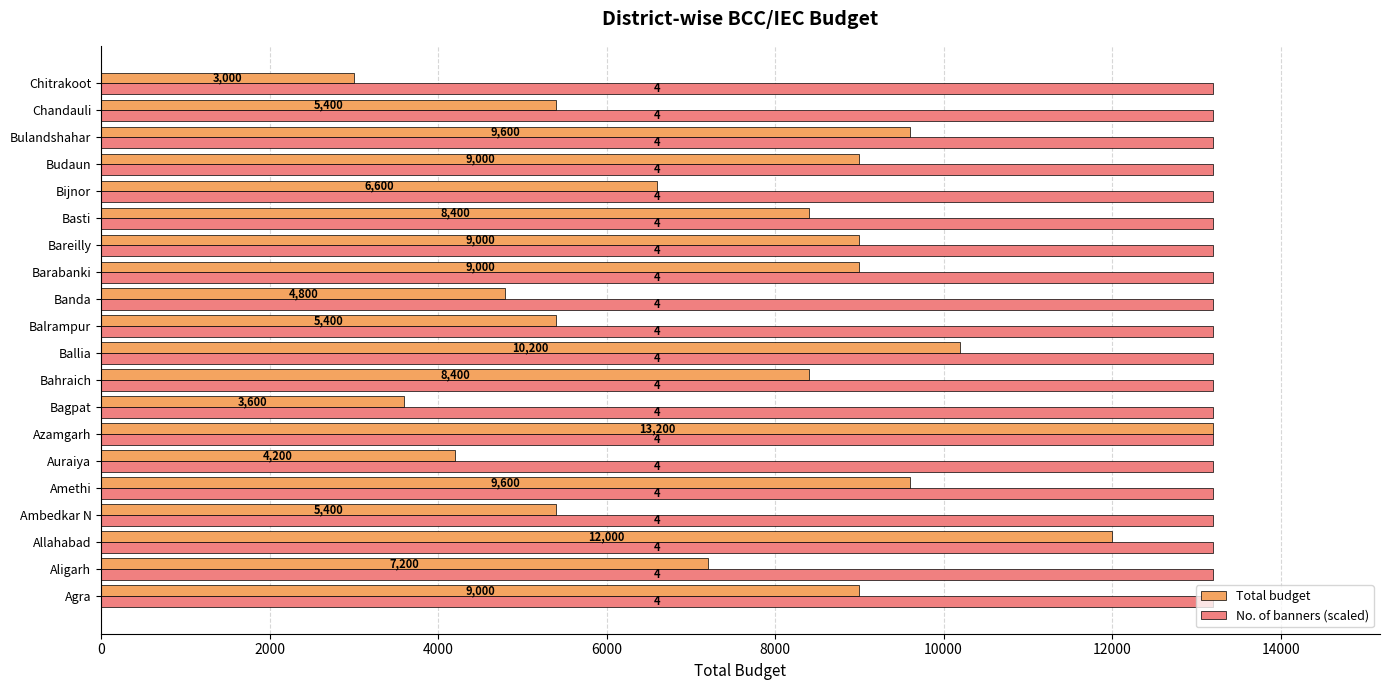

At how many categories does at least one series exceed 9148?

20